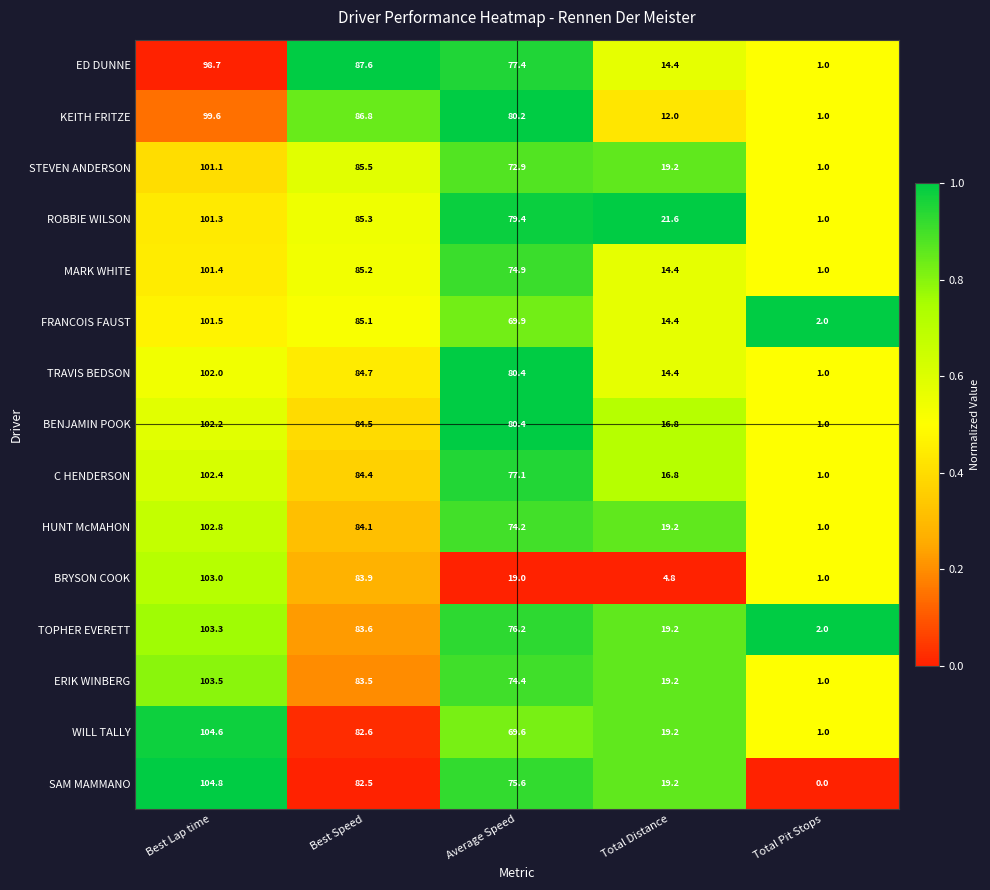

At how many categories does at least one series exceed 0?

5